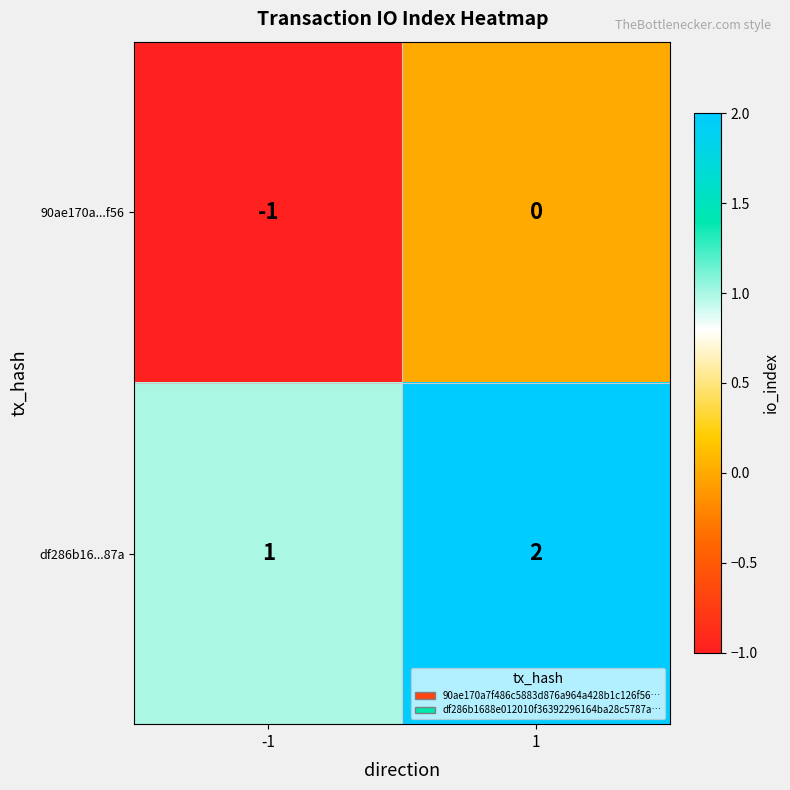

List the series in order of their peak value, lowest first.

90ae170a...f56, df286b16...87a